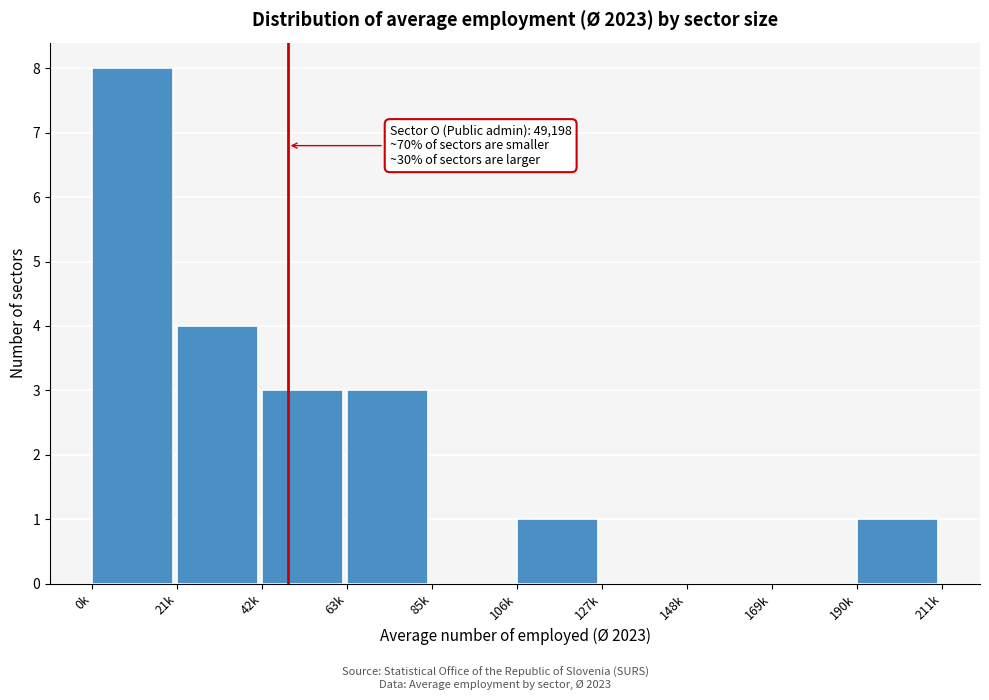

Reading left to right, list all the values displayed in this chart.

0k=8	21k=4	42k=3	63k=3	85k=0	106k=1	127k=0	148k=0	169k=0	190k=1